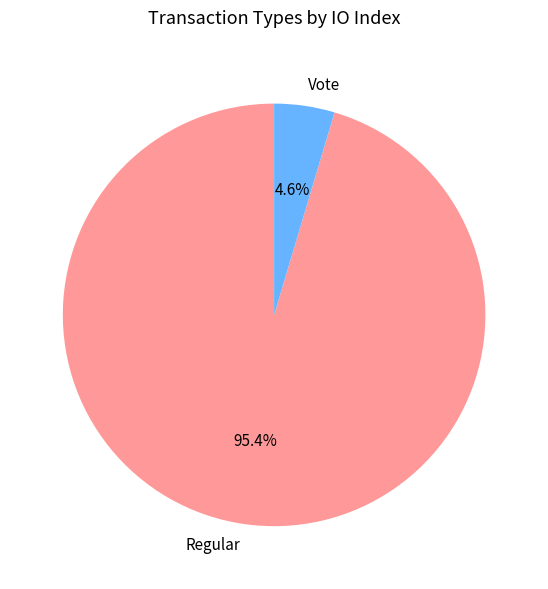

Count the number of slices in the pie.

2